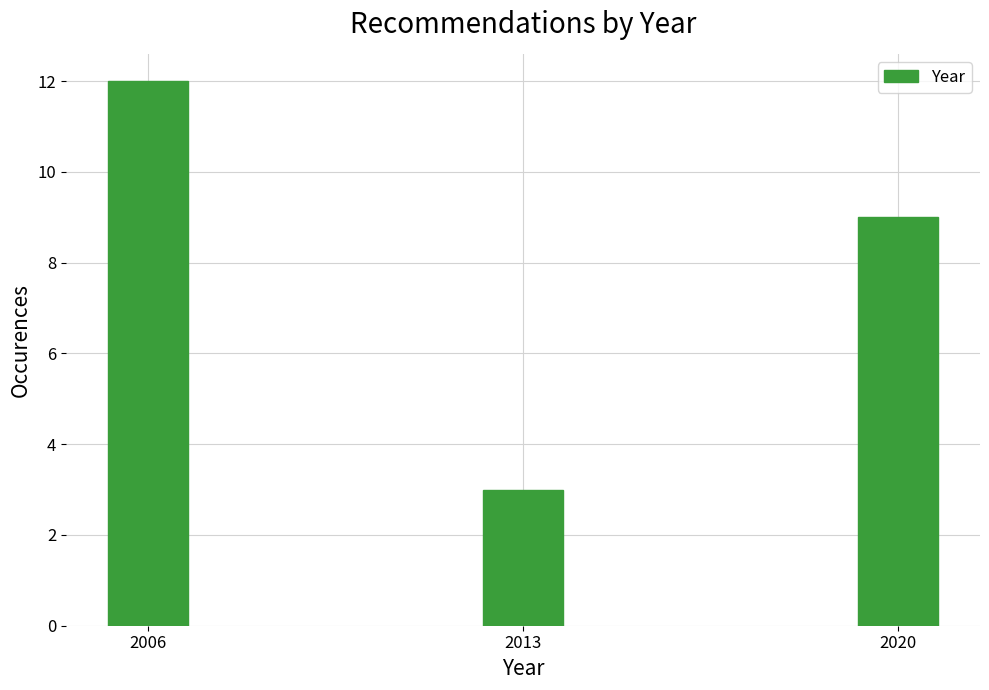

Reading right to left, extract all data points from this chart.

9	3	12